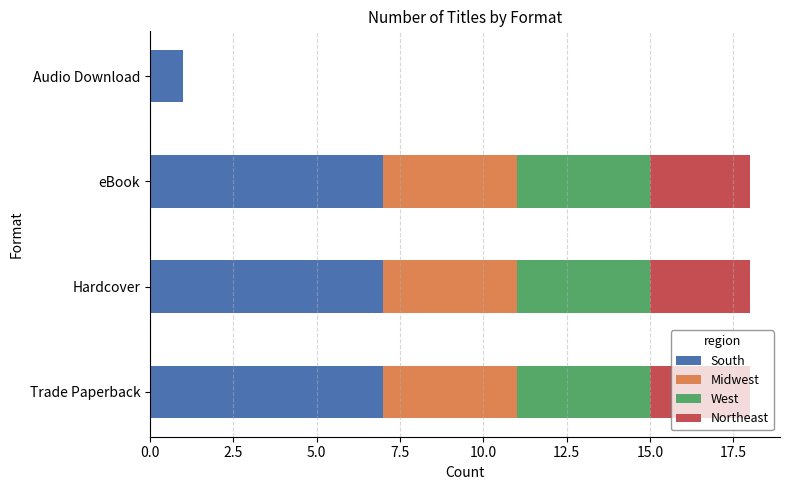

What is the total value across all series at Trade Paperback?

18